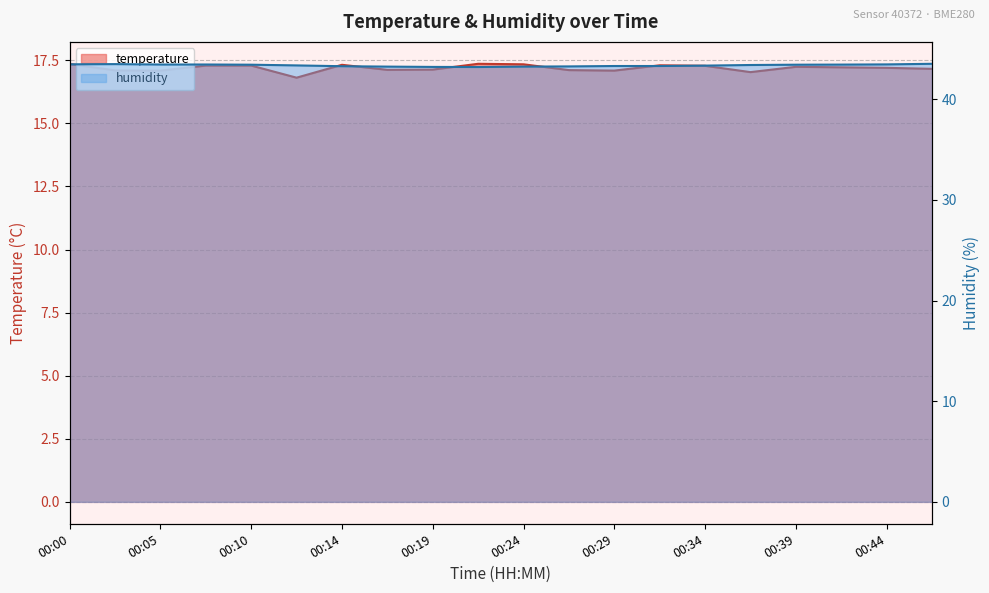

List the series in order of their peak value, lowest first.

temperature, humidity